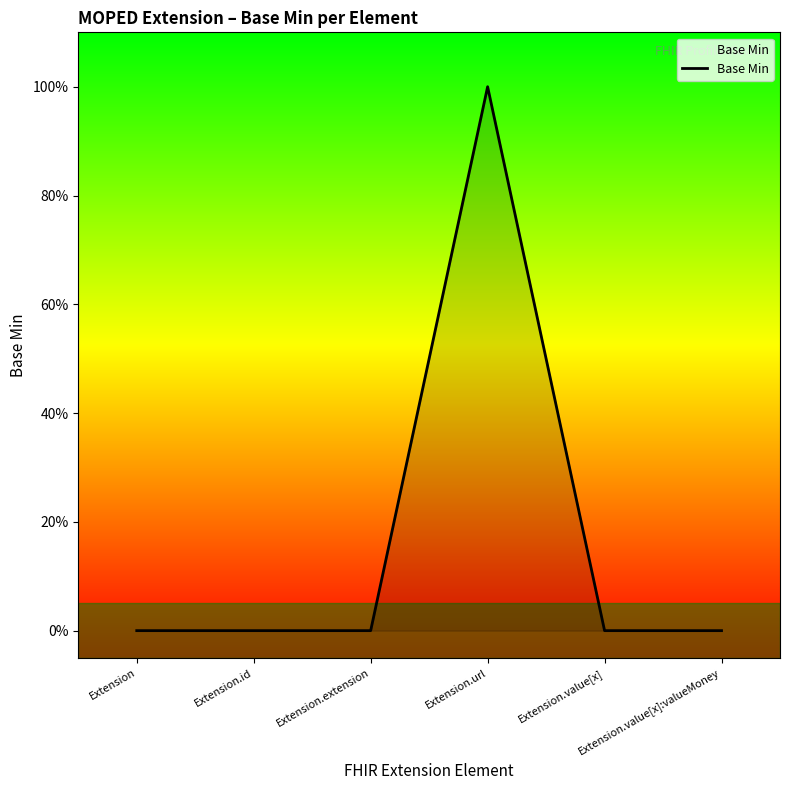

Does the chart display data point markers on the line(s)?

No